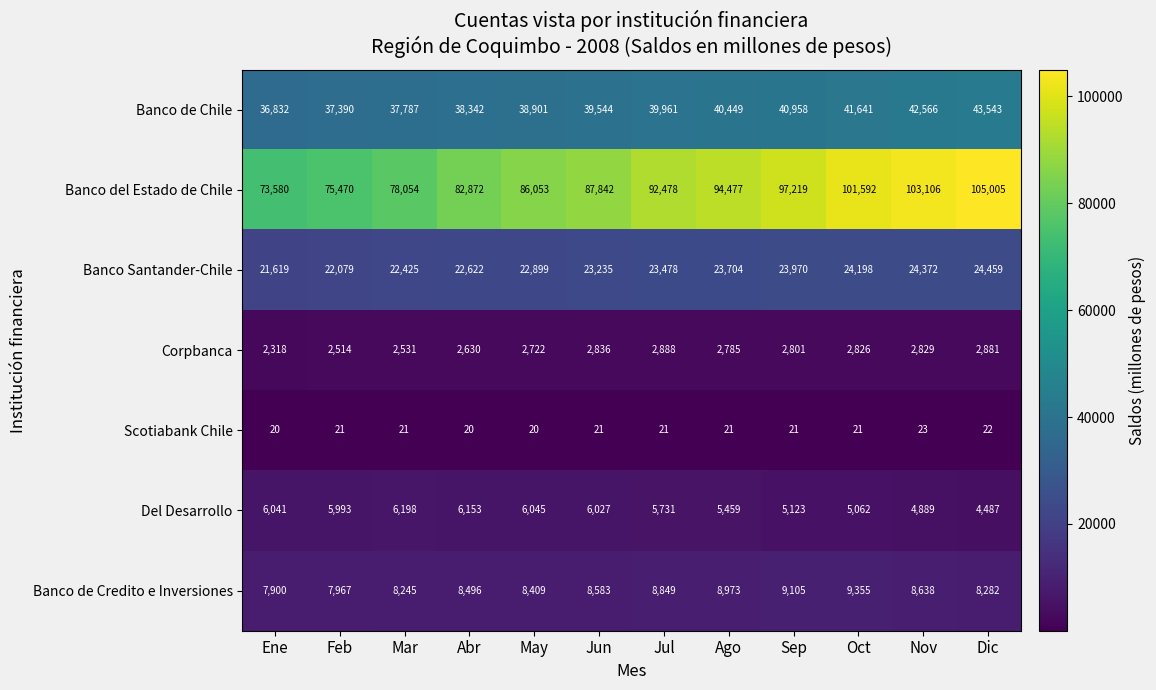

The value of Del Desarrollo at Abr is 6153. True or false?

True